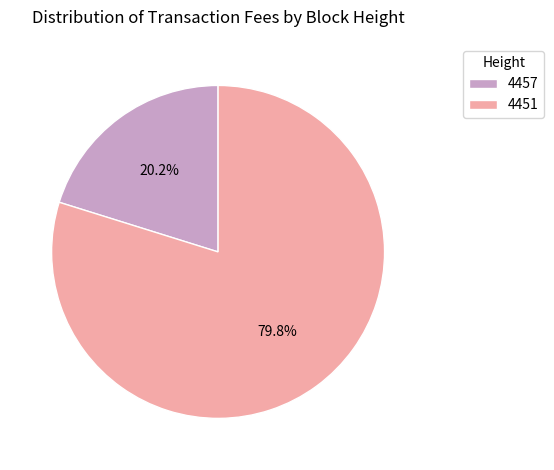

Do 4451 and 4457 together represent more than half of the pie?

Yes